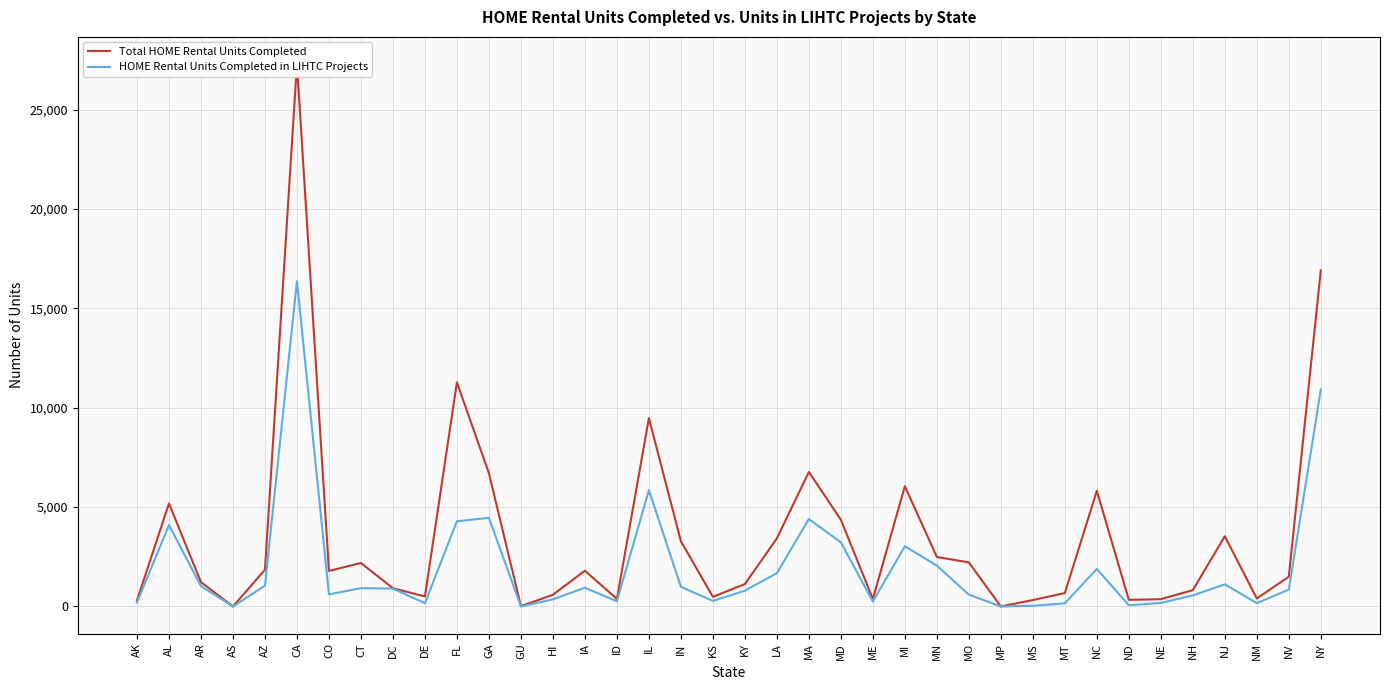

Reading right to left, list all the values displayed in this chart.

Total HOME Rental Units Completed: 16913	1499	402	3534	823	366	334	5820	676	323	0	2217	2489	6051	378	4364	6767	3428	1127	484	3283	9478	379	1800	587	17	6702	11277	503	919	2187	1787	27293	1847	0	1224	5181	304
HOME Rental Units Completed in LIHTC Projects: 10916	847	167	1114	557	181	59	1888	157	34	0	597	2054	3032	248	3227	4399	1676	796	280	989	5855	260	943	360	0	4460	4286	165	900	922	608	16367	1047	0	1022	4099	198